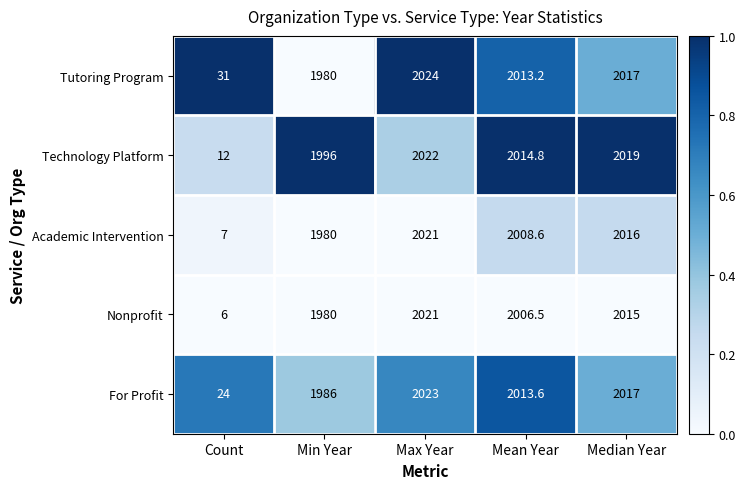

Which series has the largest total across all categories?

Tutoring Program